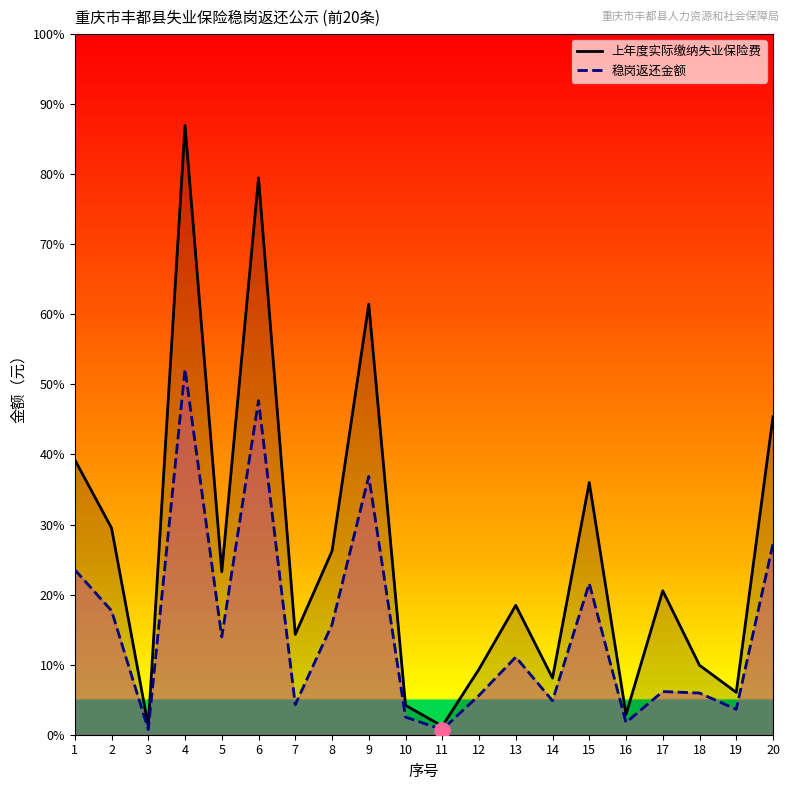

Which series reaches the minimum Y coordinate?

稳岗返还金额